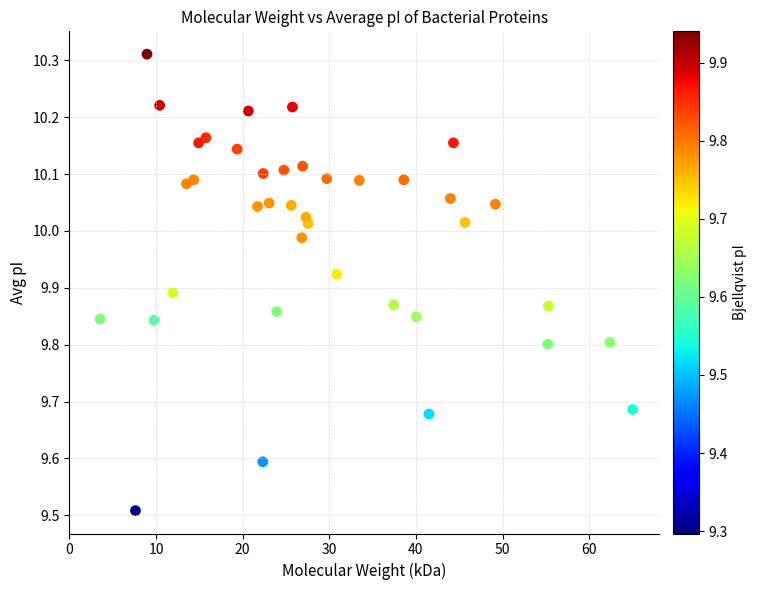

What is the range of Y values (max minus min)?

0.8